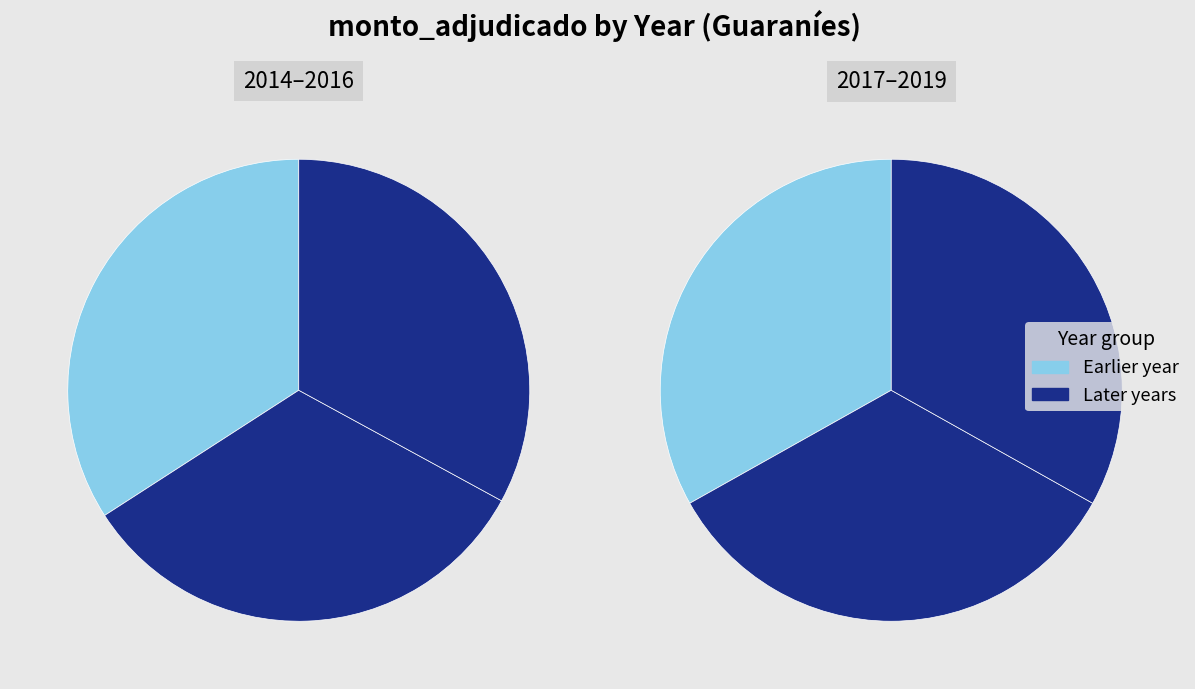

Does any single category account for the majority?

No